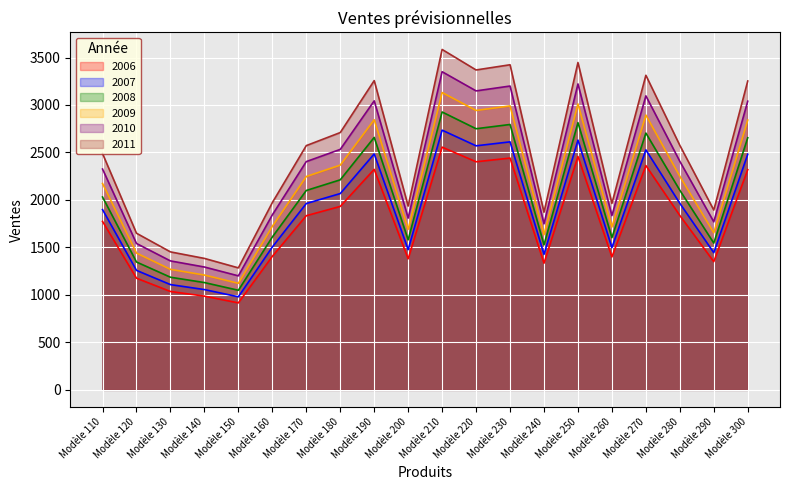

What is the value of the 2006 point at the 7th from the left?

1834.0